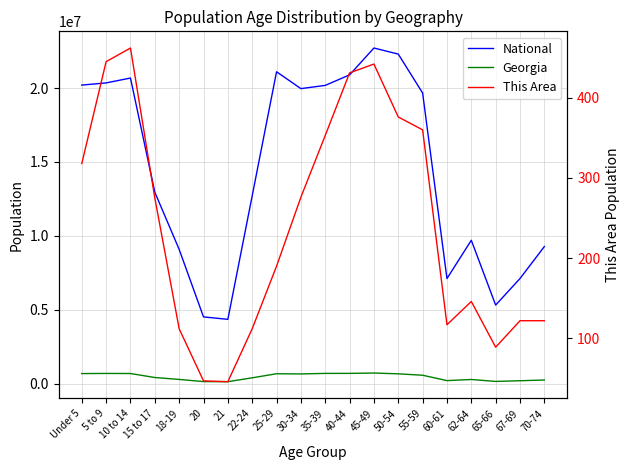

What position from the left is 62-64?

17